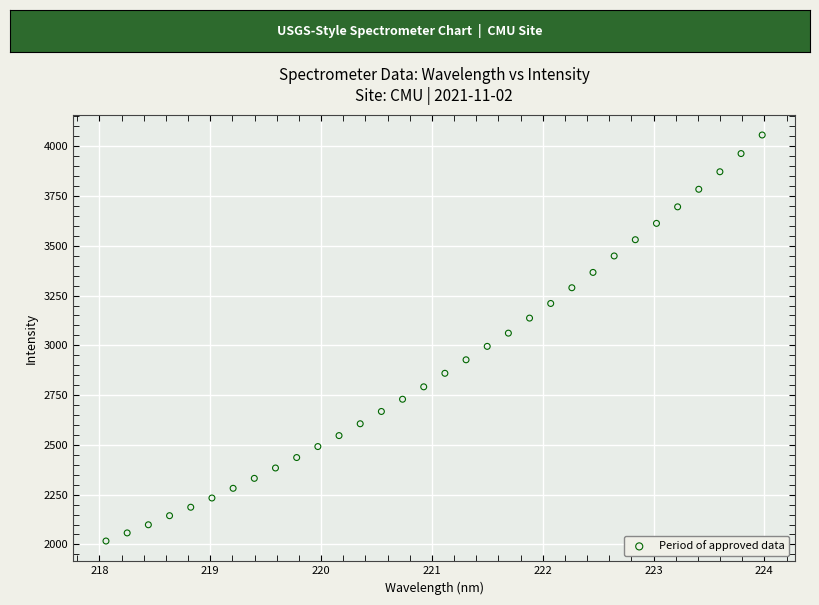

What is the range of X values (max minus min)?

5.9